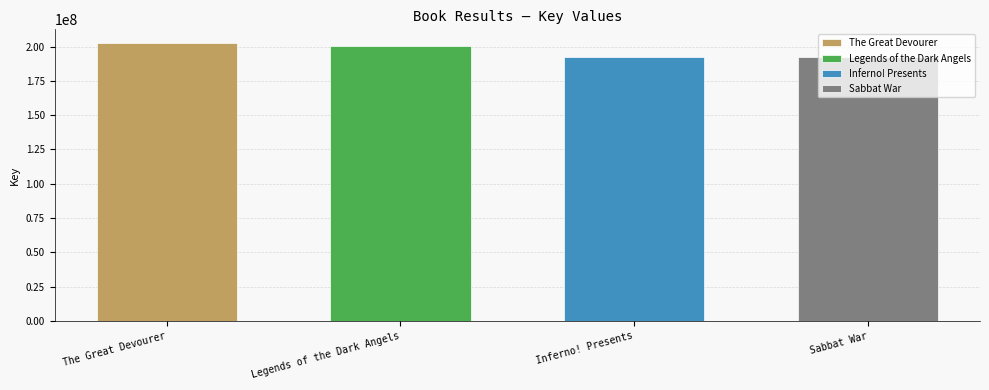

Between 2 and 3, which is larger?

2